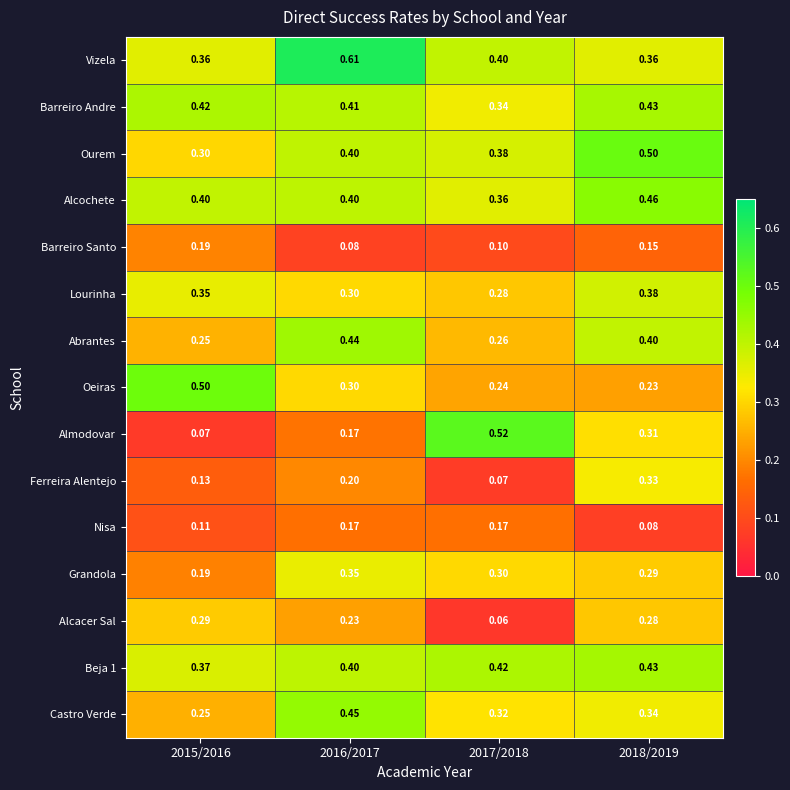

Which series changed the most between 2015/2016 and 2018/2019?

Oeiras